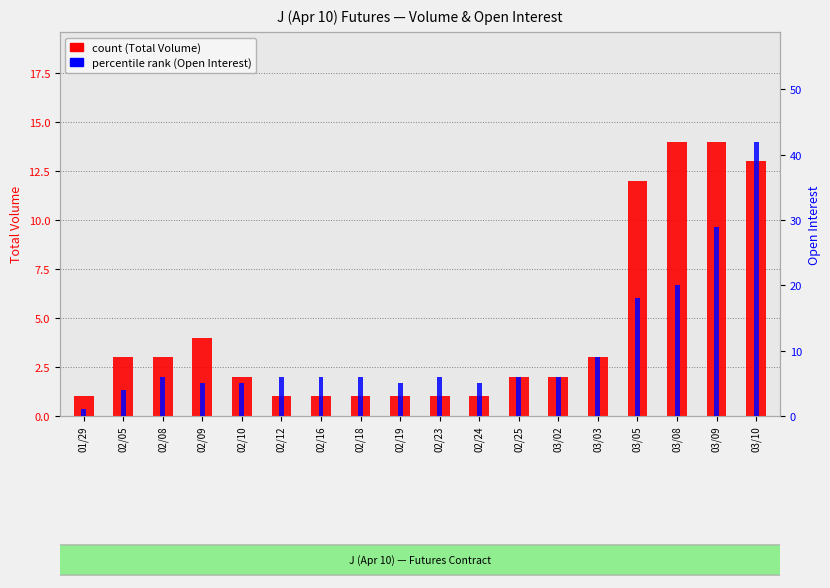

At 03/02, list the series in order from largest to smallest.

percentile rank (Open Interest), count (Total Volume)